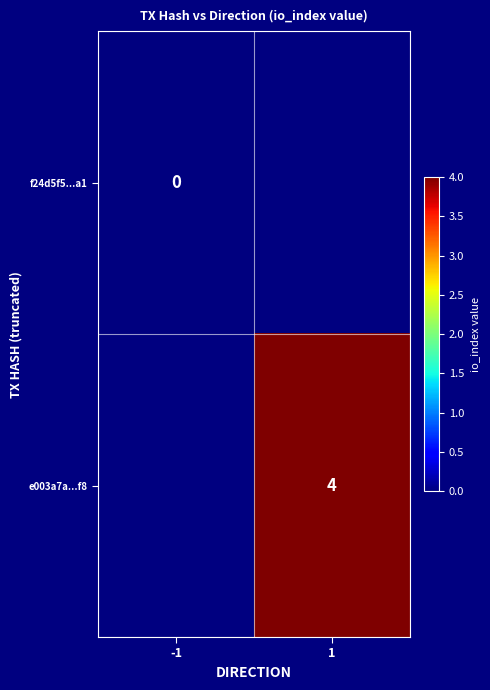

What is the smallest value displayed?

-999